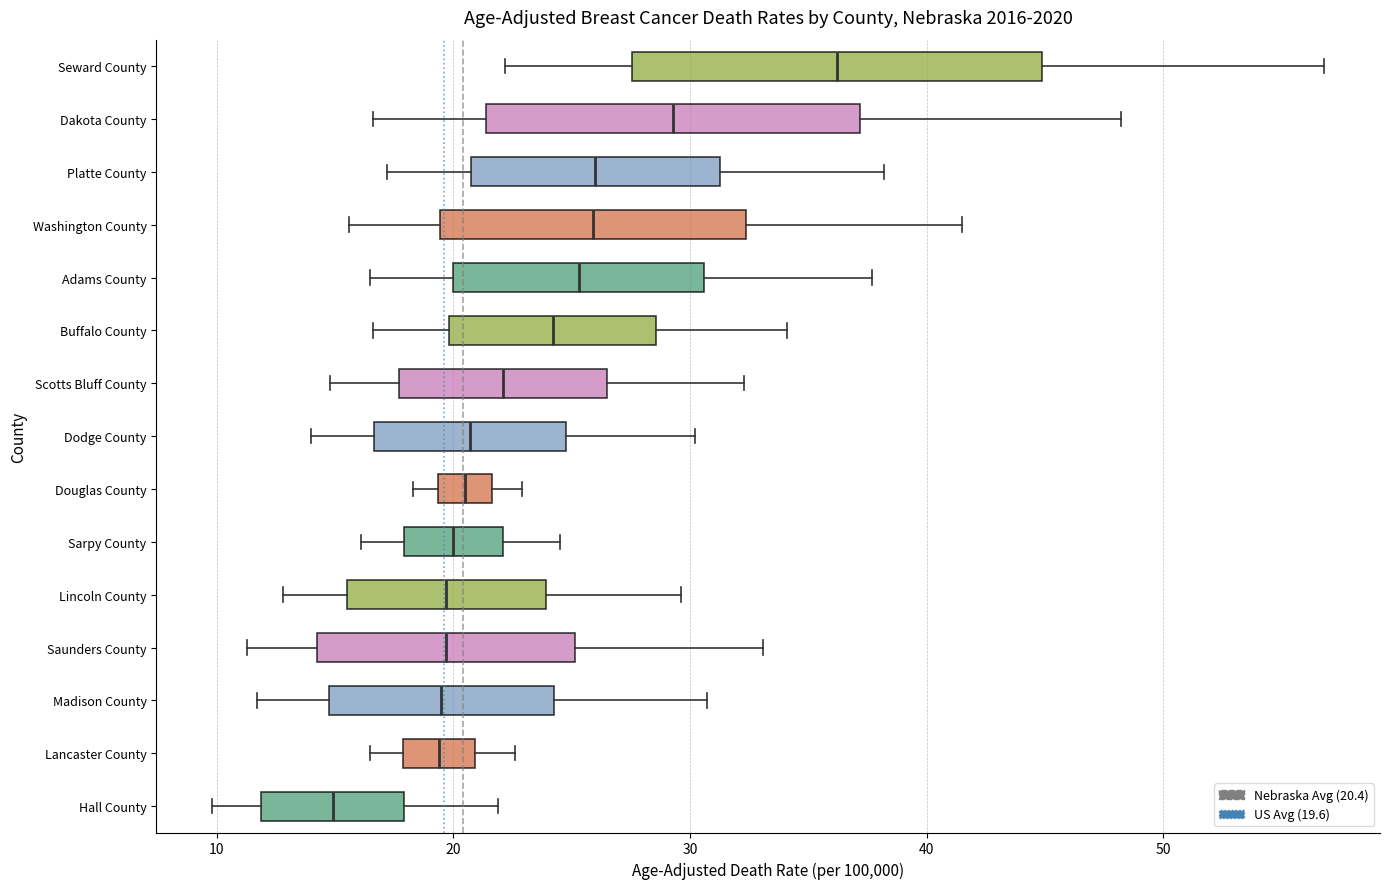

Where does the right whisker of the box for Adams County end on the x-axis? The values are not printed on the chart, so give them approximately, as read against the axis.

38